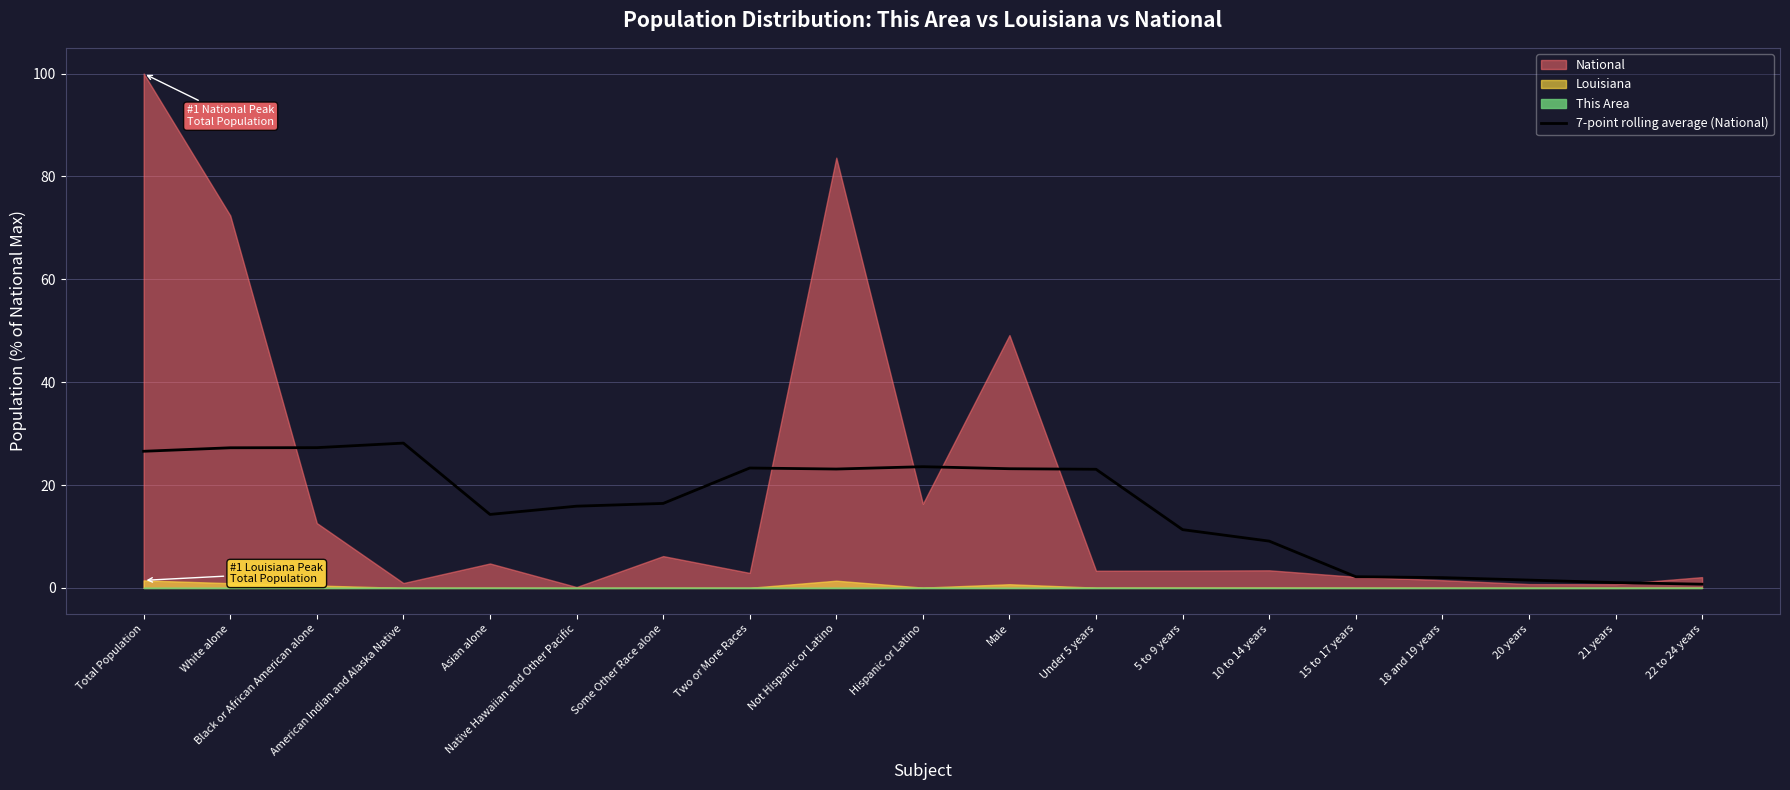

The 7-point rolling average (National) series shows 15.9 at Native Hawaiian and Other Pacific. True or false?

True